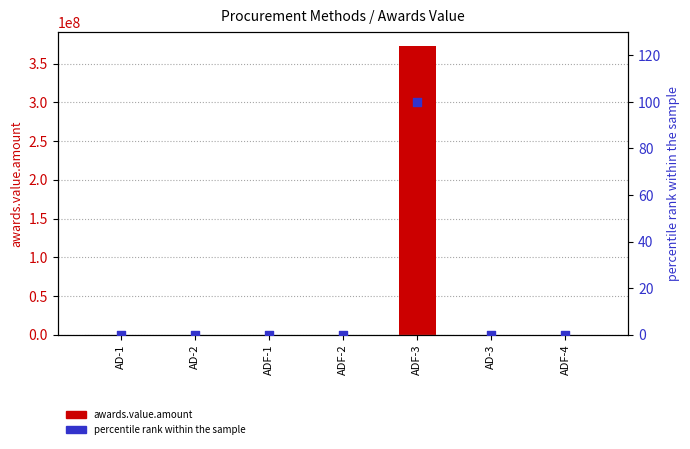

At how many categories does at least one series exceed 309171483?

1